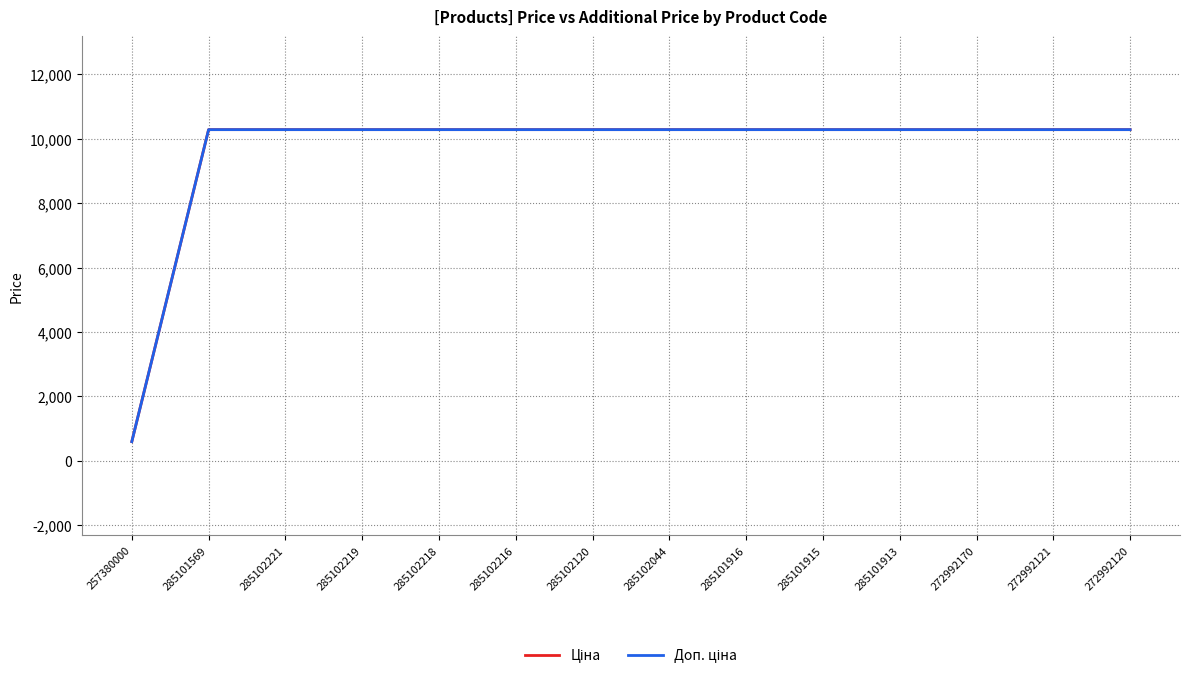

Rank the series at 285102120 from lowest to highest value.

Ціна, Доп. ціна